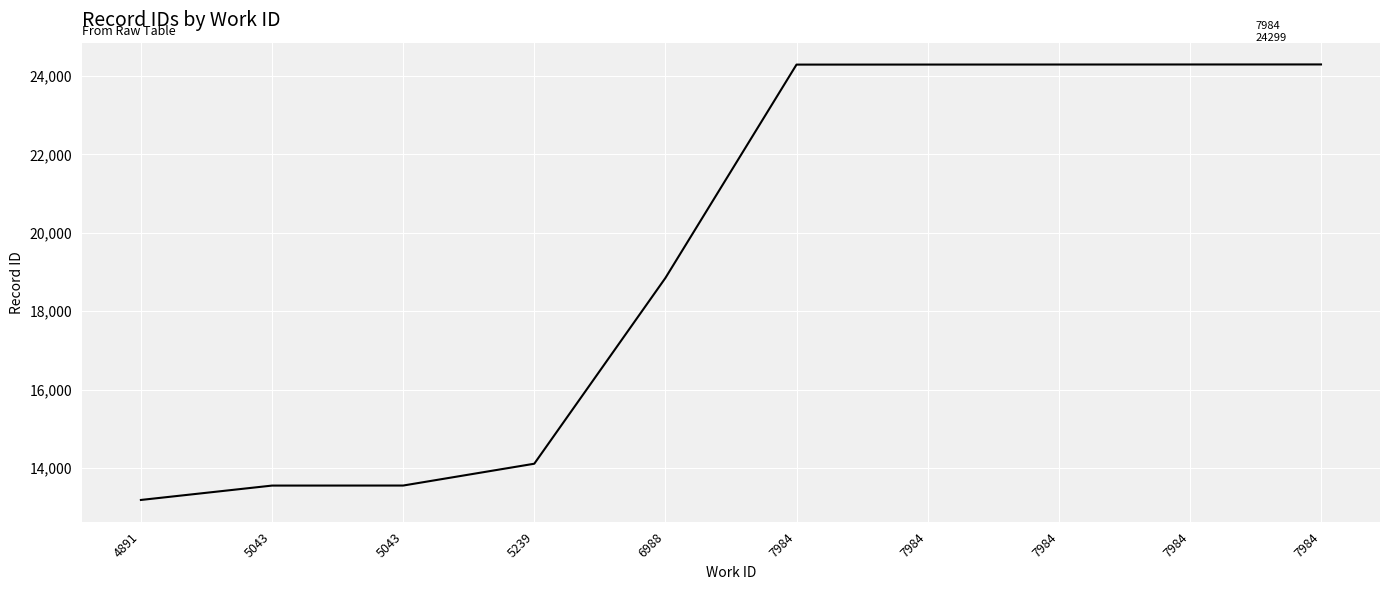

Does the chart display data point markers on the line(s)?

No